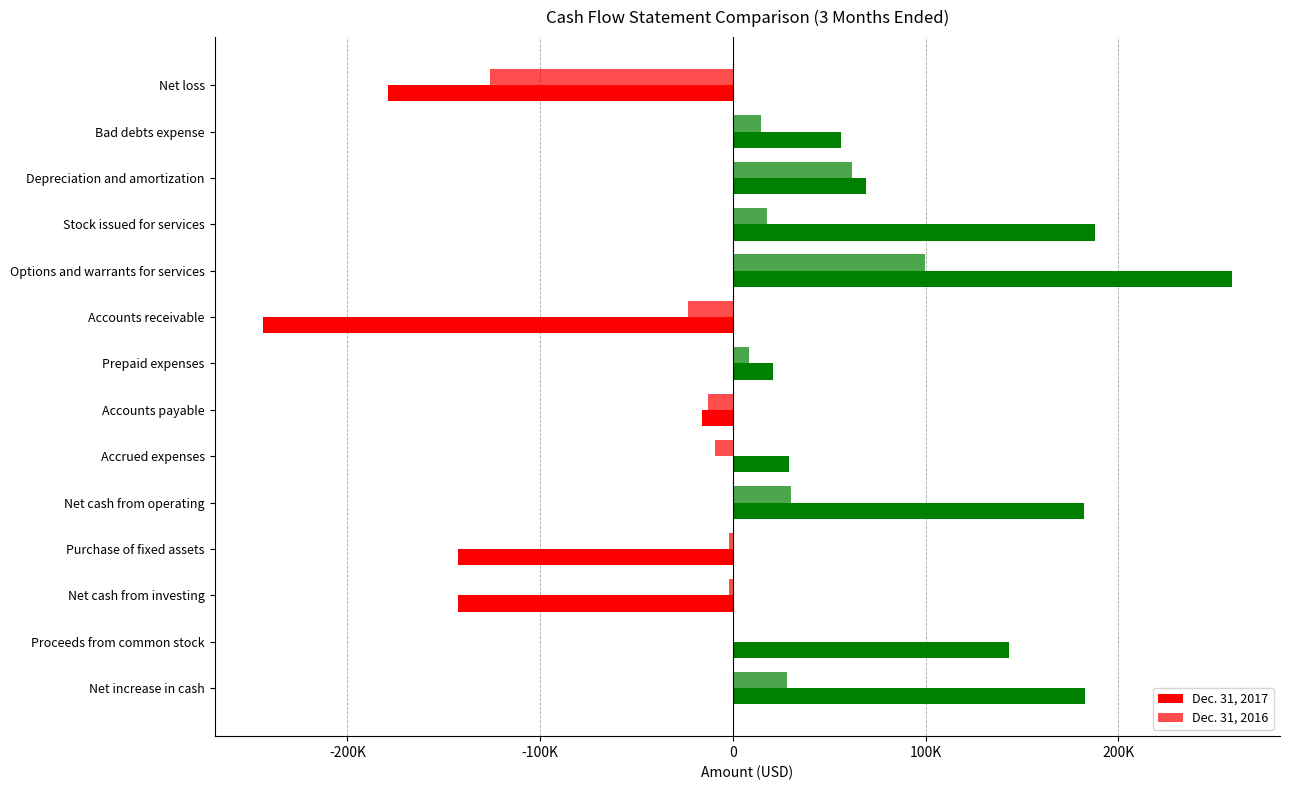

How many values in the Dec. 31, 2016 series are below 8357?

7